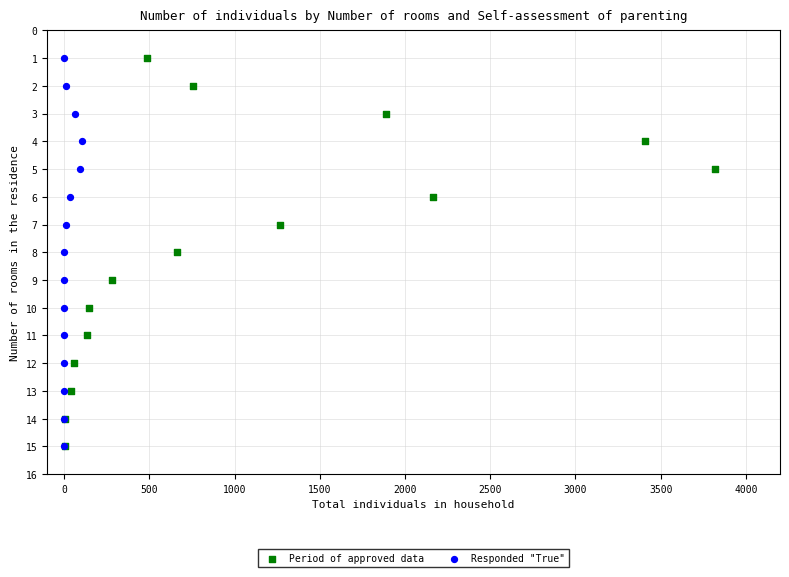

What are all the series names shown in the legend?

Period of approved data, Responded "True"